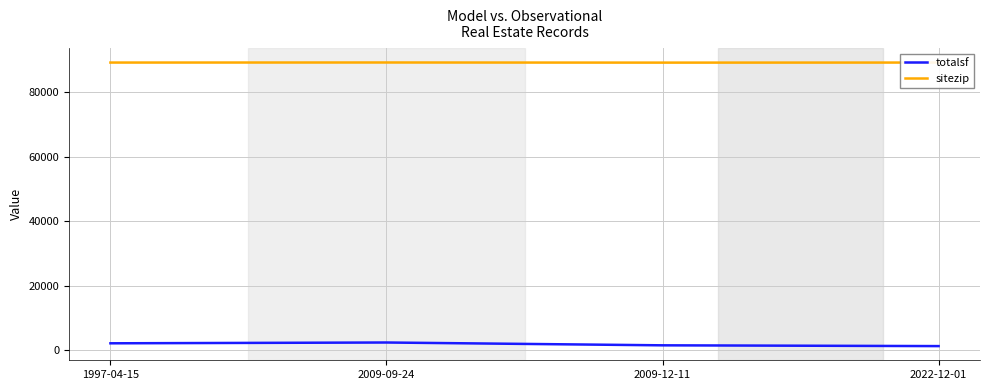

What is the difference between the highest and lowest values at 2009-12-11?

87563